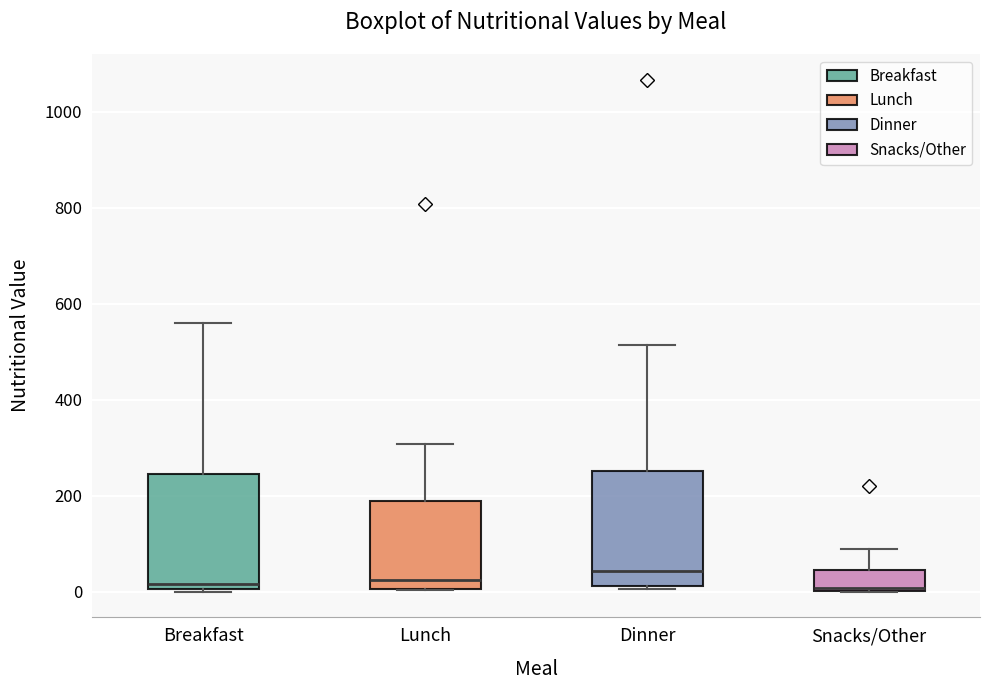

Reading left to right, transcribe this box plot: for each box, give where its median line is, the range the box spans, and where its two whiskers end, as read against the y-axis. The values are not printed on the chart, so give them approximately, as read against the axis.

Breakfast: median 20, box 0 to 240, whiskers 0 to 560
Lunch: median 20, box 0 to 200, whiskers 0 to 300
Dinner: median 40, box 20 to 260, whiskers 0 to 520
Snacks/Other: median 0, box 0 to 40, whiskers 0 to 100